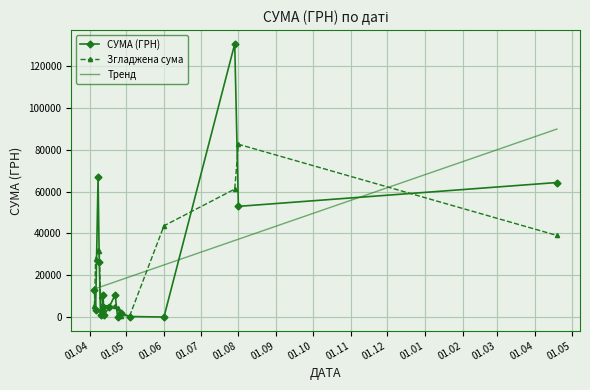

What is the maximum value for Згладжена сума?

82536.5